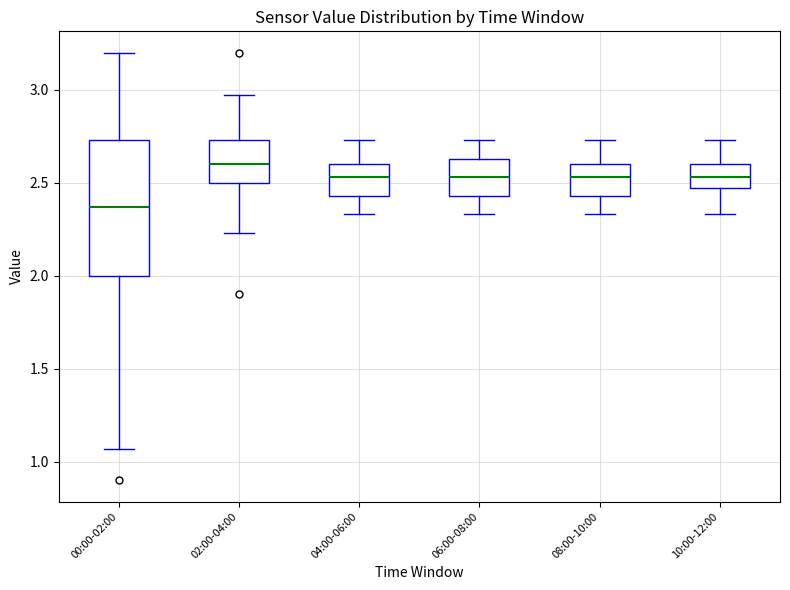

Where does the upper whisker of the box for 02:00-04:00 end on the y-axis? The values are not printed on the chart, so give them approximately, as read against the axis.

2.95